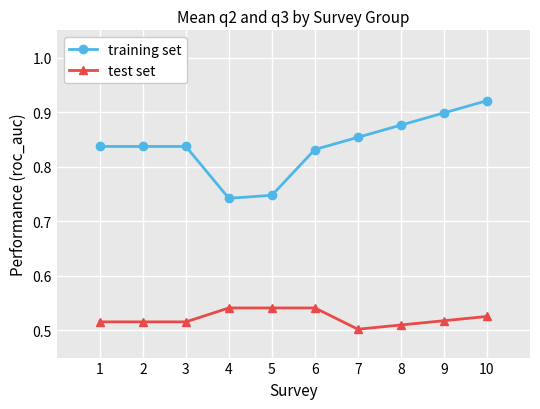

True or false: training set and test set cross at least once.

False